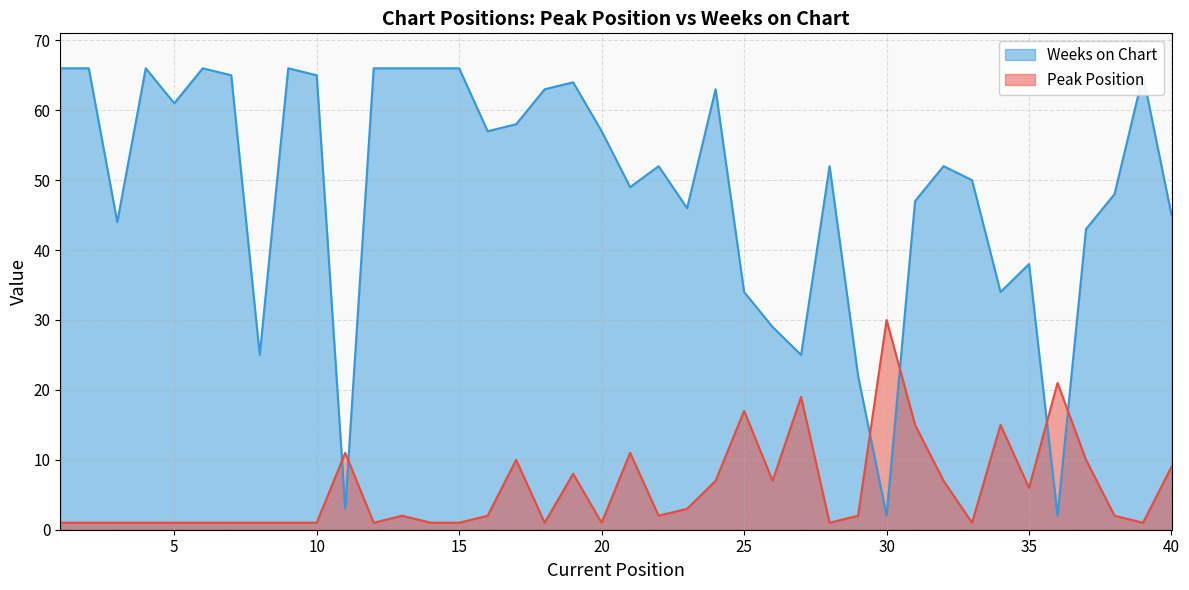

List the series in order of their peak value, lowest first.

Peak Position, Weeks on Chart